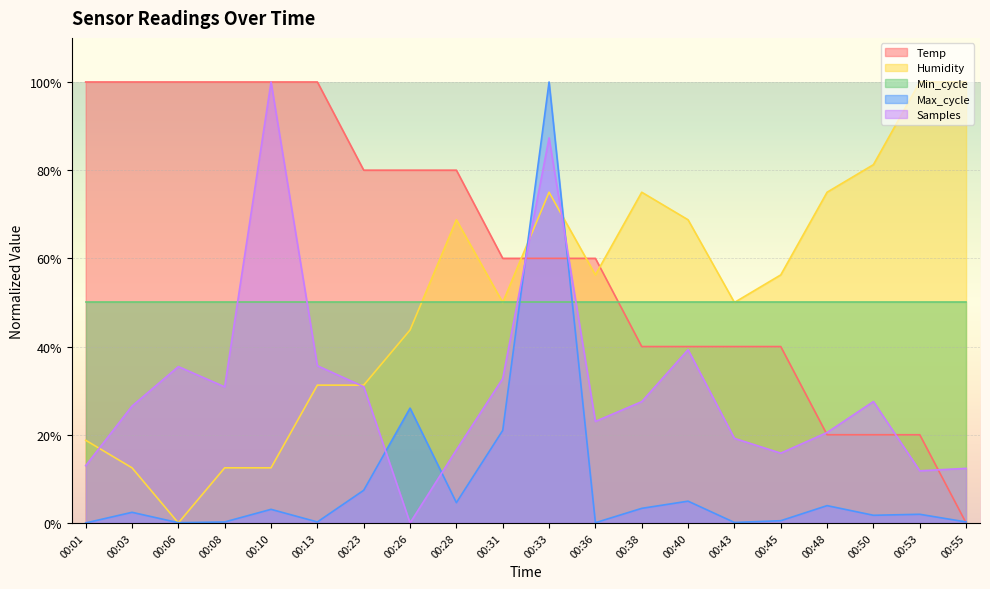

True or false: Humidity and Temp cross at least once.

True